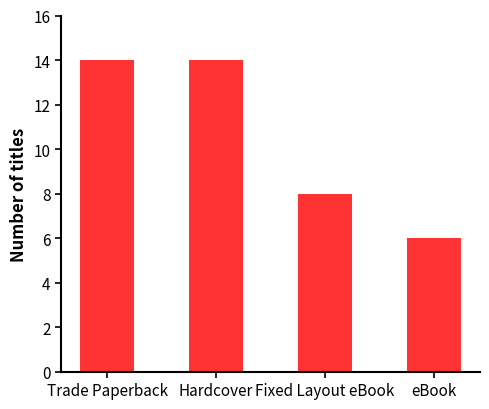

The chart shows a value of 14 at Trade Paperback. True or false?

True